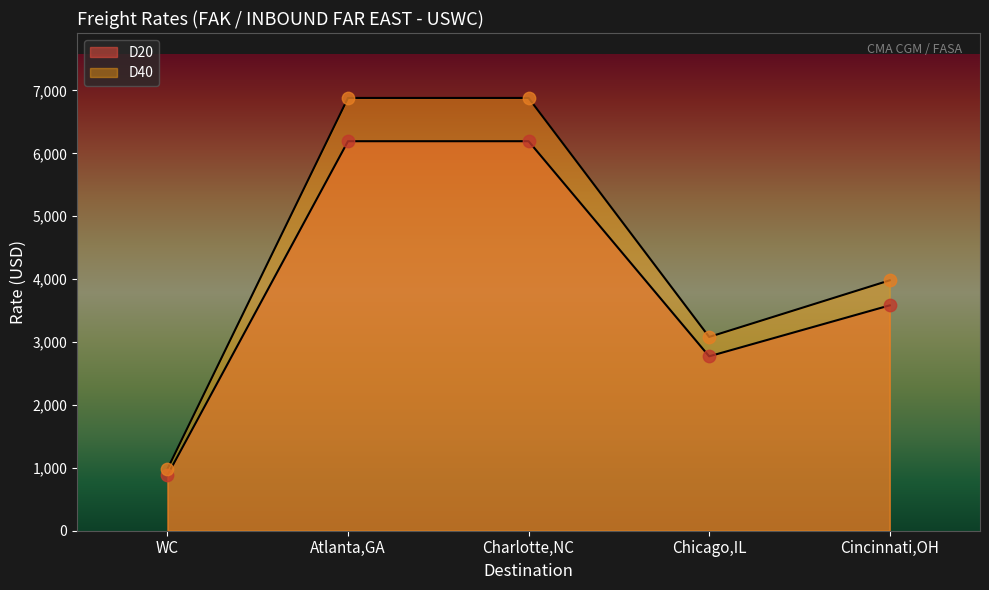

What is the total value across all series at WC 3?

1864